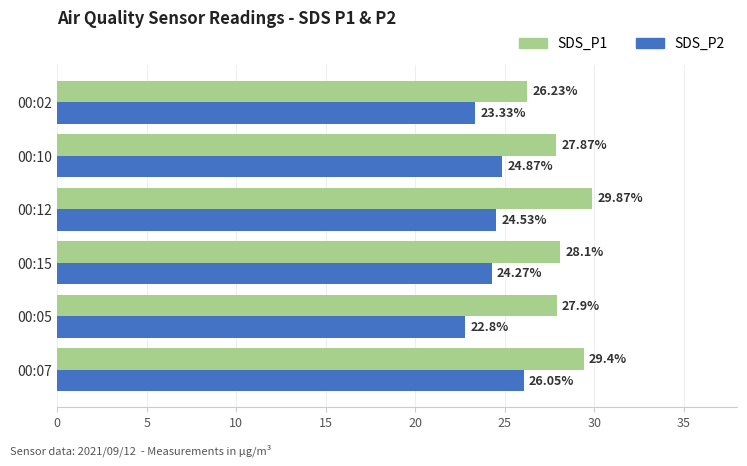

What is the average value of the SDS_P2 series?

24.3